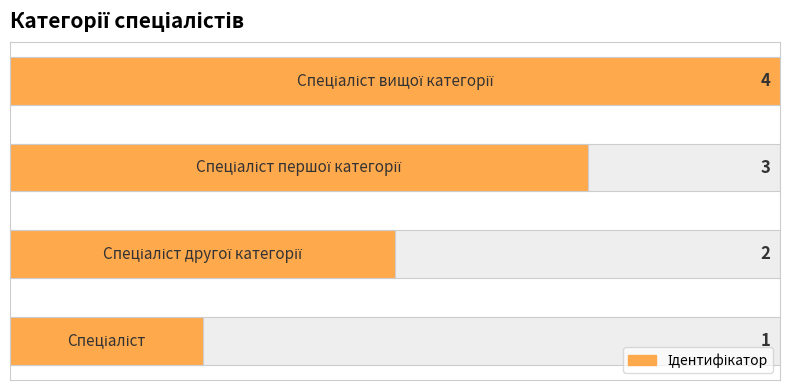

How many values are between 2 and 4?

3